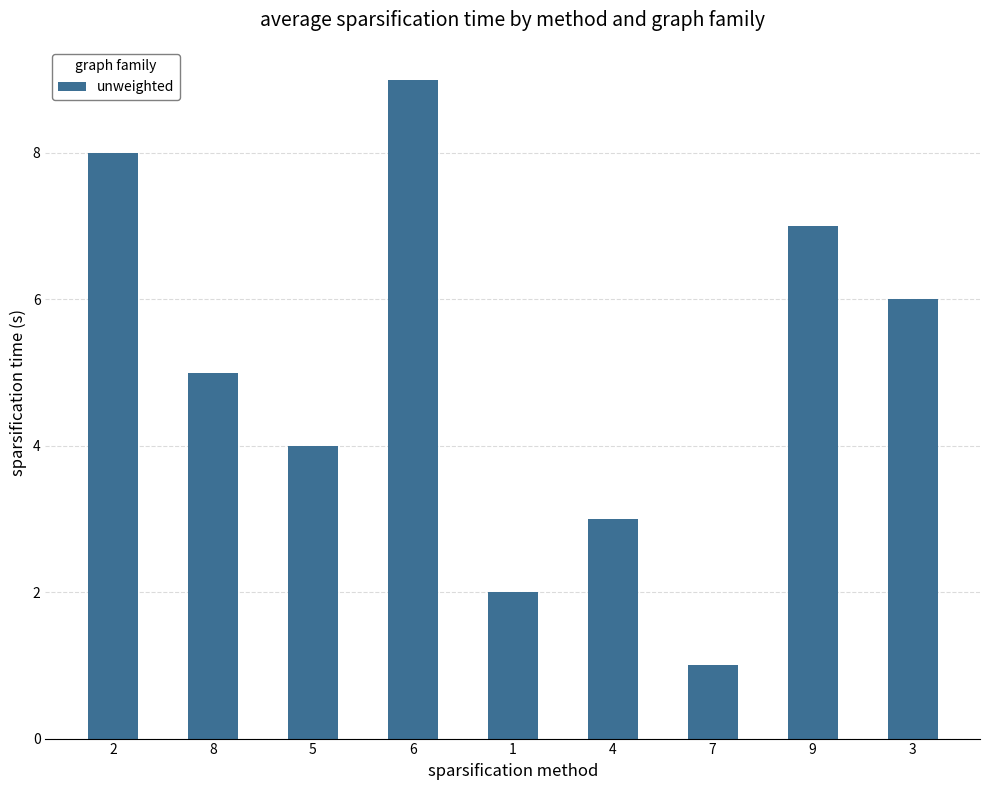

What is the sum of all values?

45